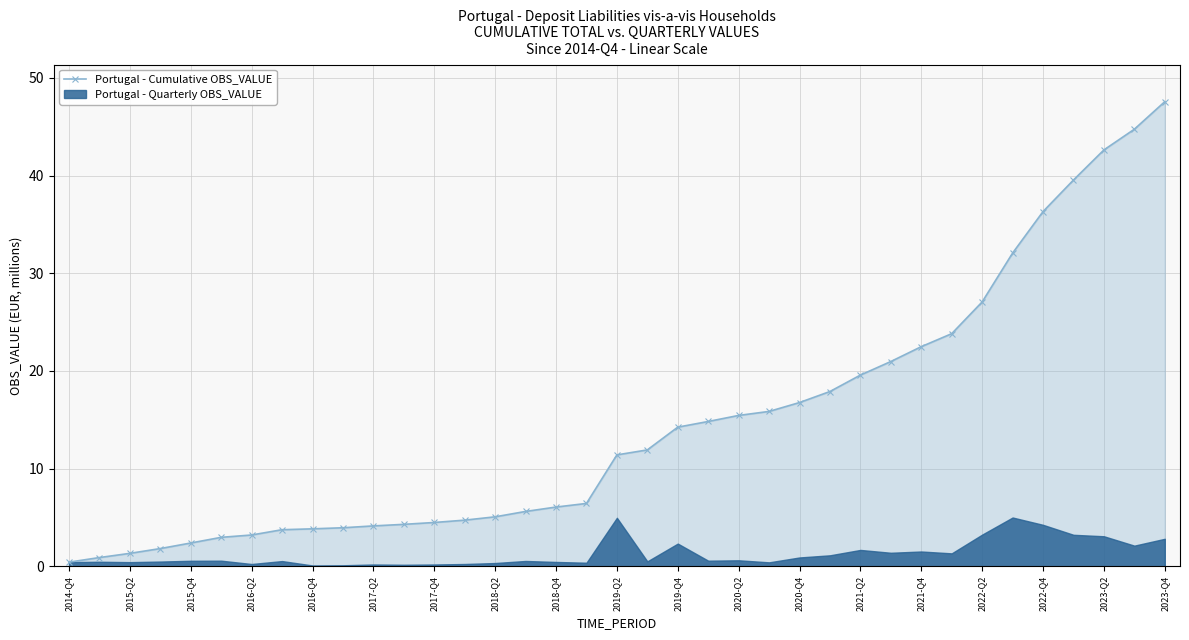

True or false: Portugal - Cumulative OBS_VALUE has a value of 11.4 at 2019-Q2.

True